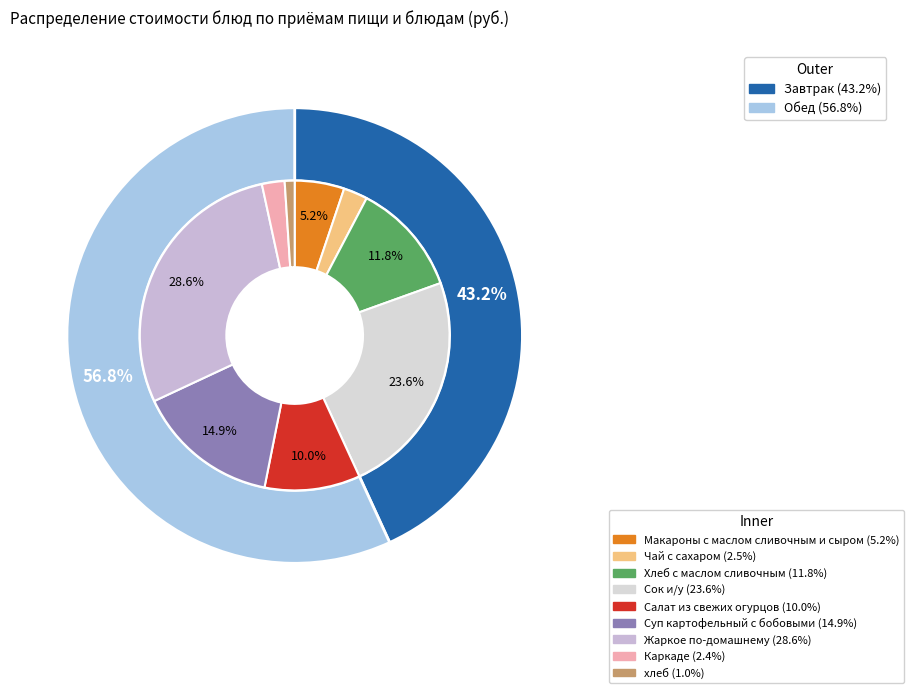

How many slices are in this pie chart?

9